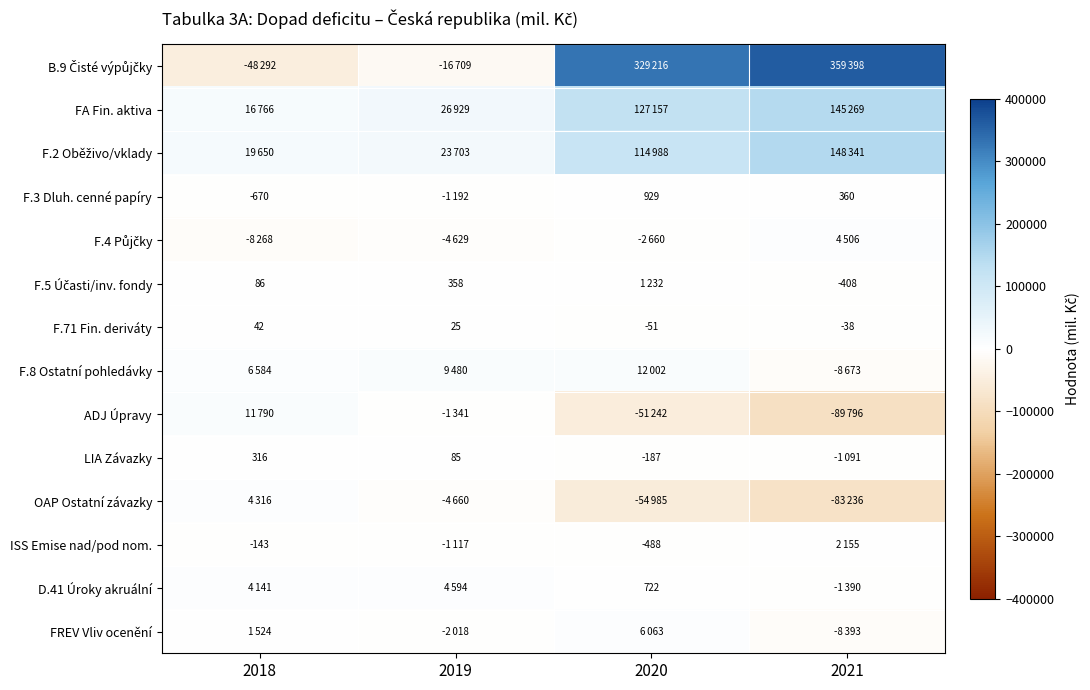

What is the maximum value for F.2 Oběživo/vklady?

148341